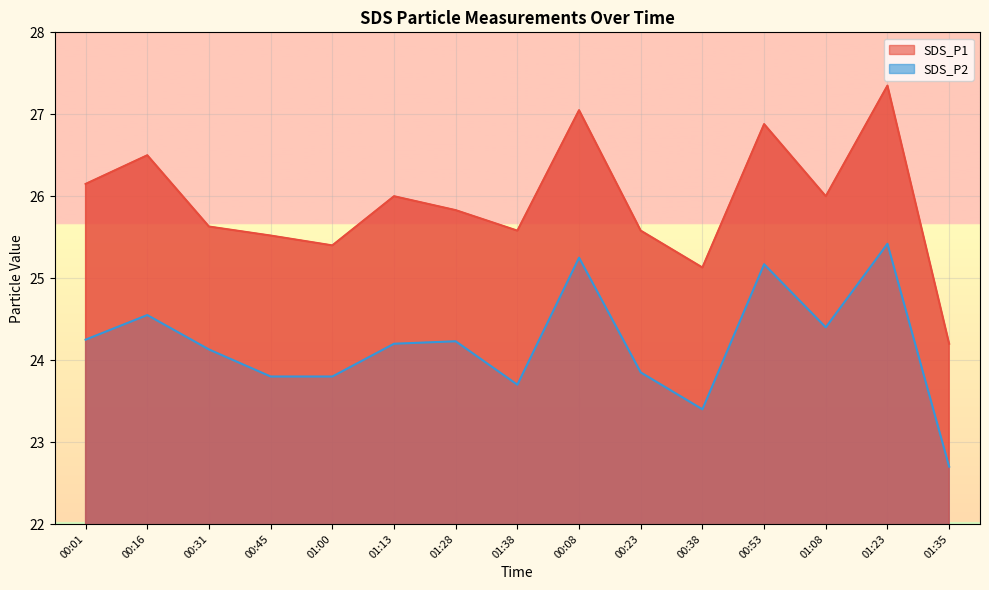

True or false: SDS_P1 and SDS_P2 intersect in this chart.

False